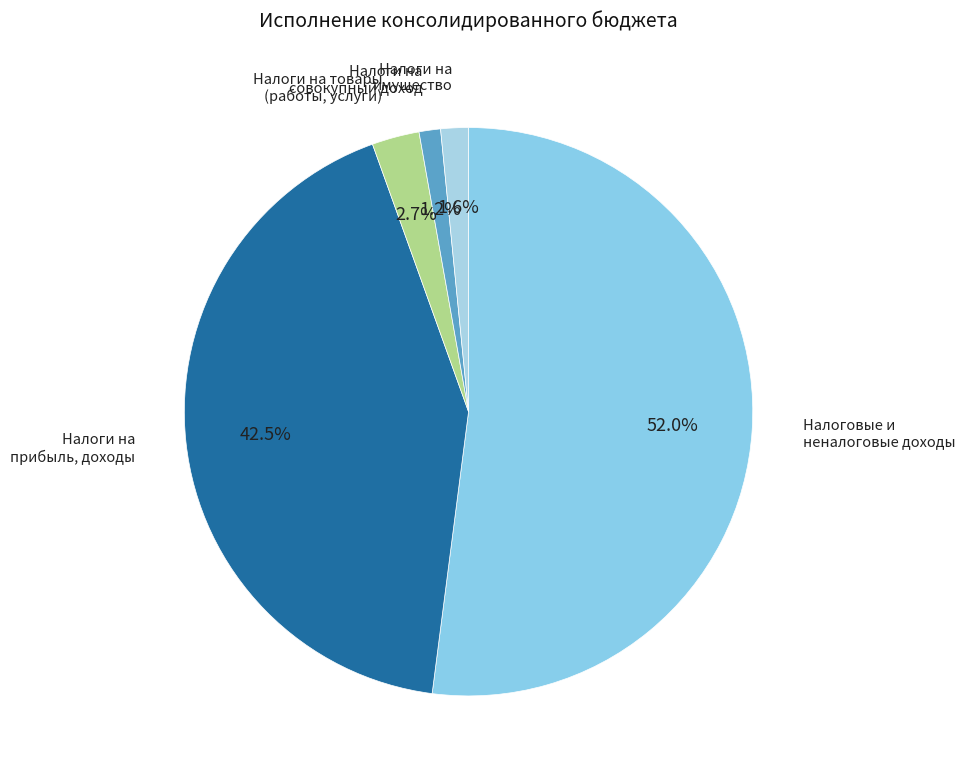

Which slice is the largest?

Налоговые и неналоговые доходы